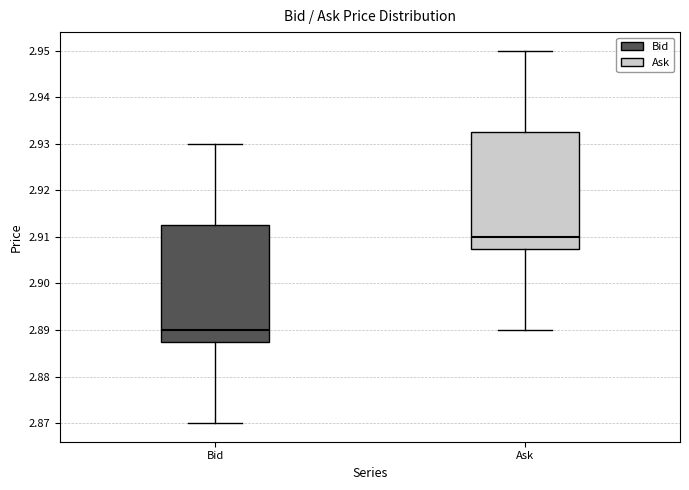

Reading left to right, read every box against the y-axis: the position of its median line, the range the box covers, and the ends of its whiskers. The values are not printed on the chart, so give them approximately, as read against the axis.

Bid: median 2.890, box 2.888 to 2.913, whiskers 2.870 to 2.930
Ask: median 2.910, box 2.908 to 2.933, whiskers 2.890 to 2.950